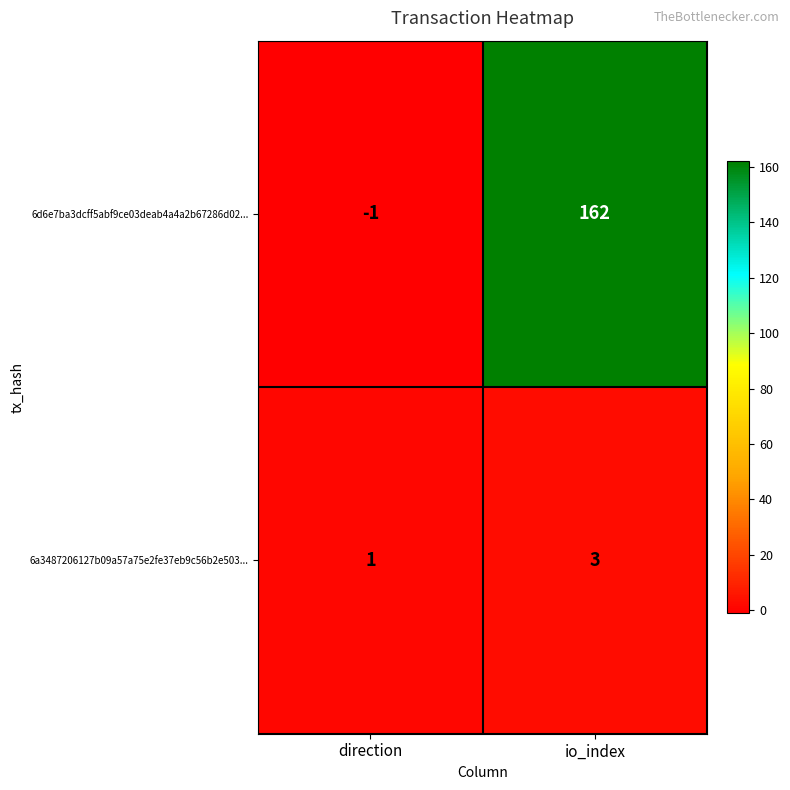

The 6a3487206127b09a57a75e2fe37eb9c56b2e503... series shows 3 at io_index. True or false?

True